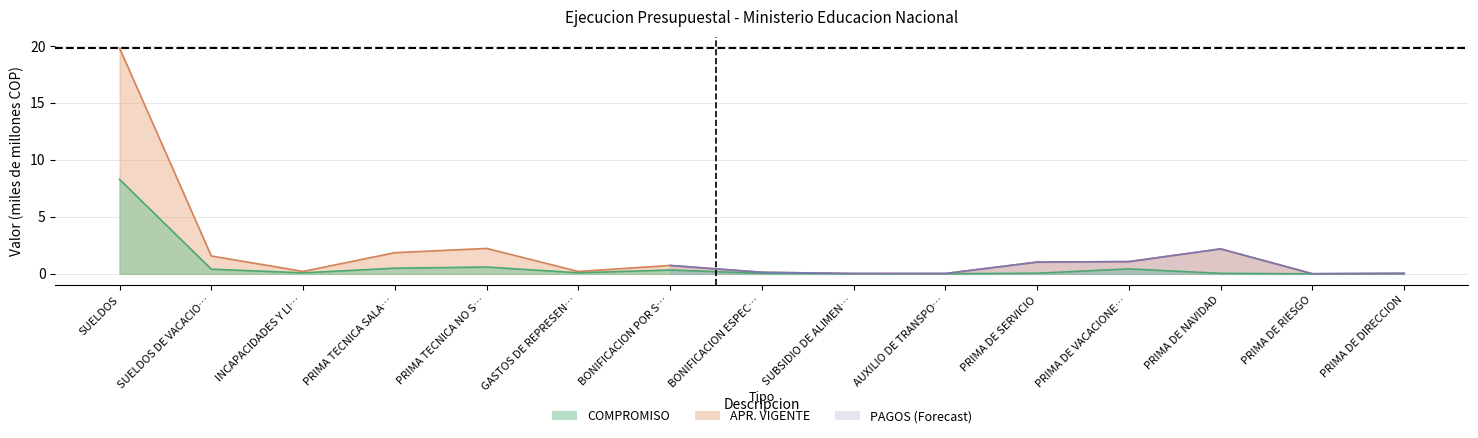

The value of APR. VIGENTE at PRIMA DE RIESGO is 0.0. True or false?

False